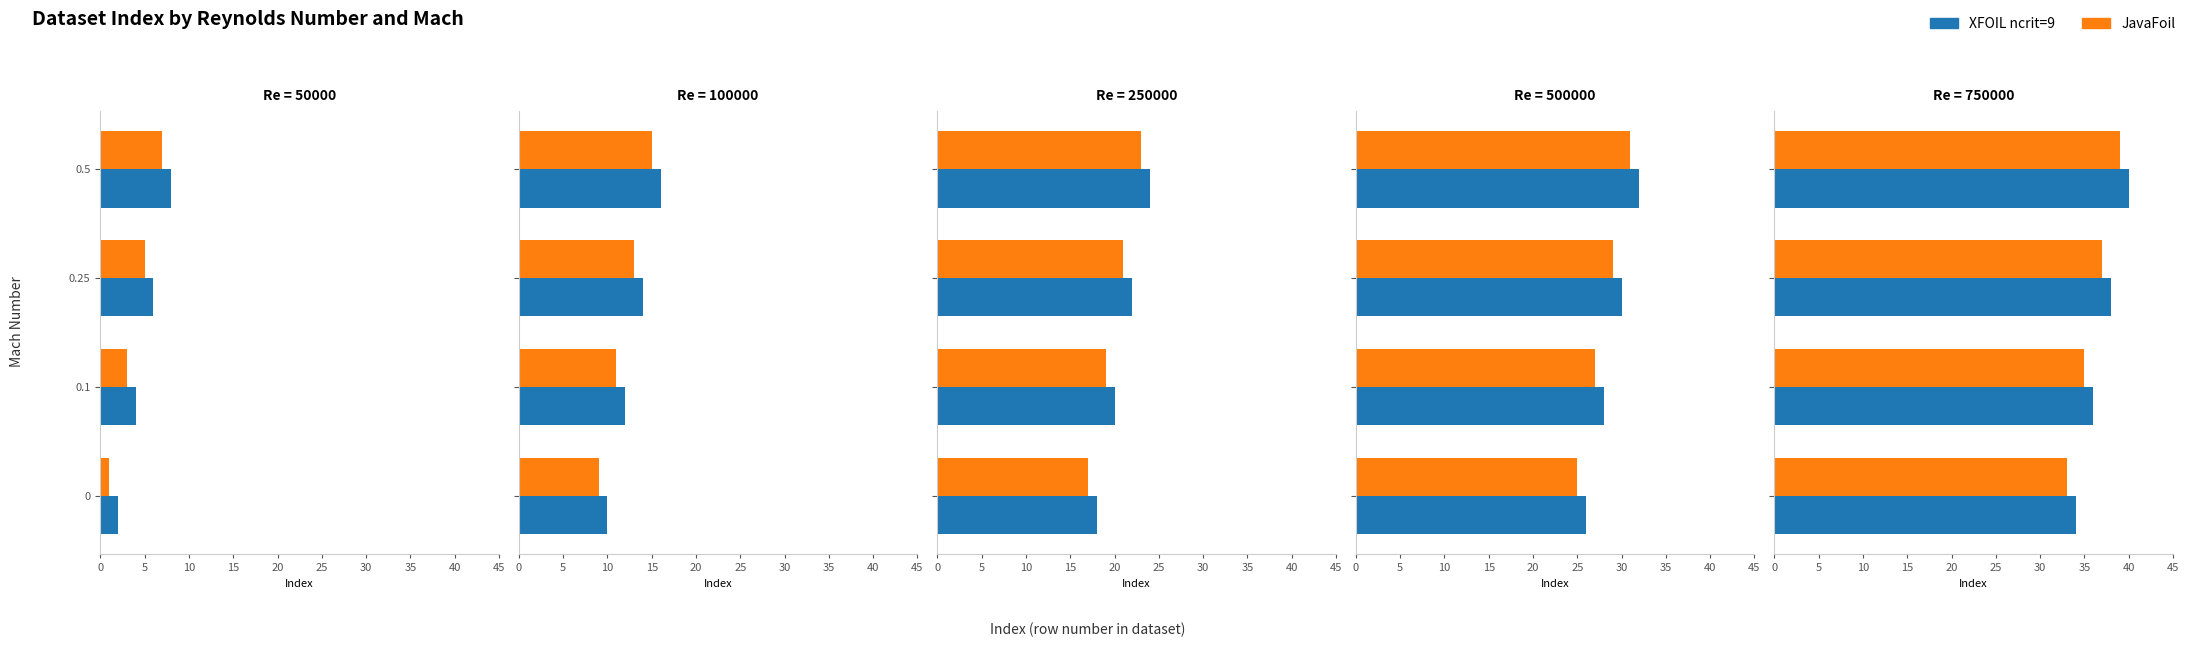

Count the number of categories in the chart.

4